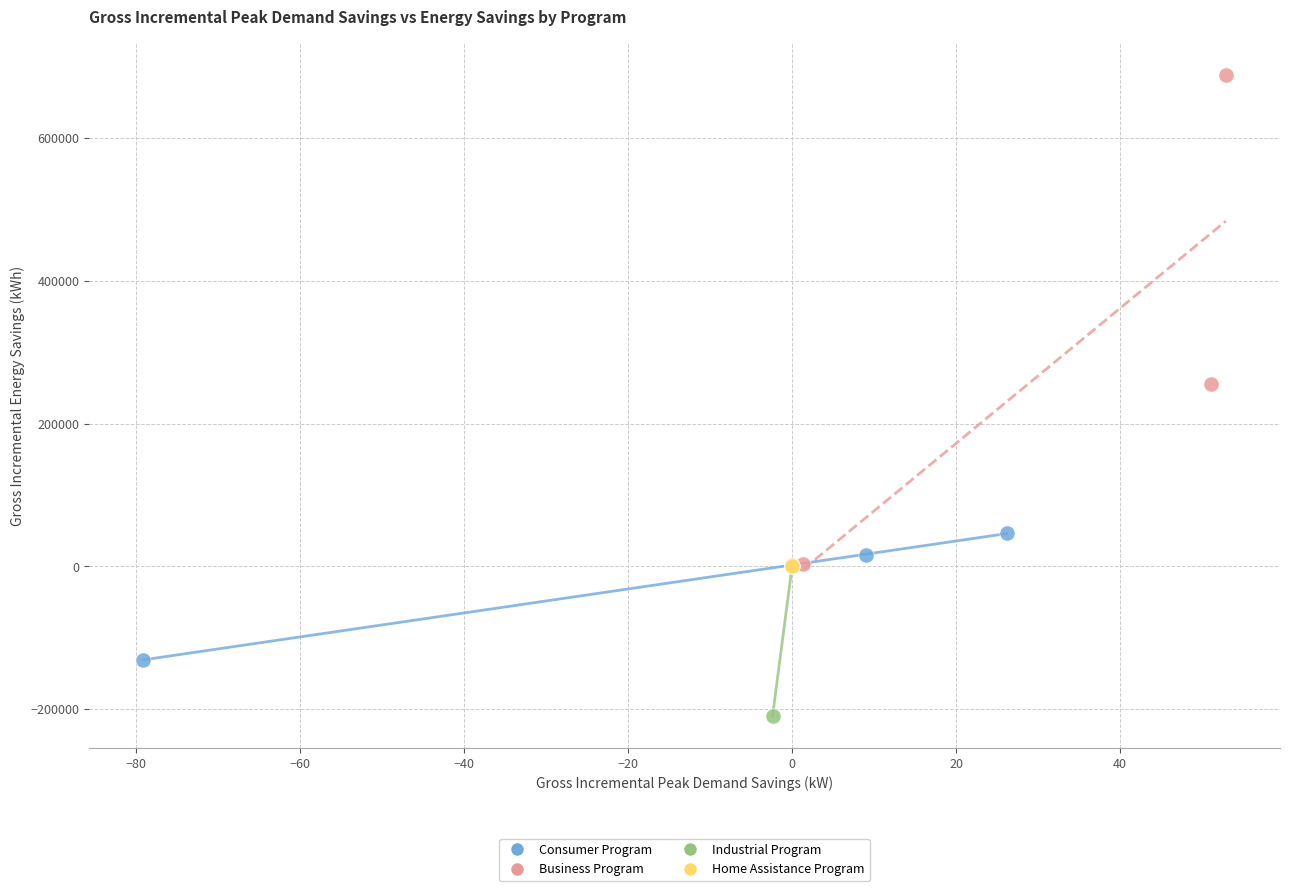

Which series contains the lowest Y value?

Industrial Program